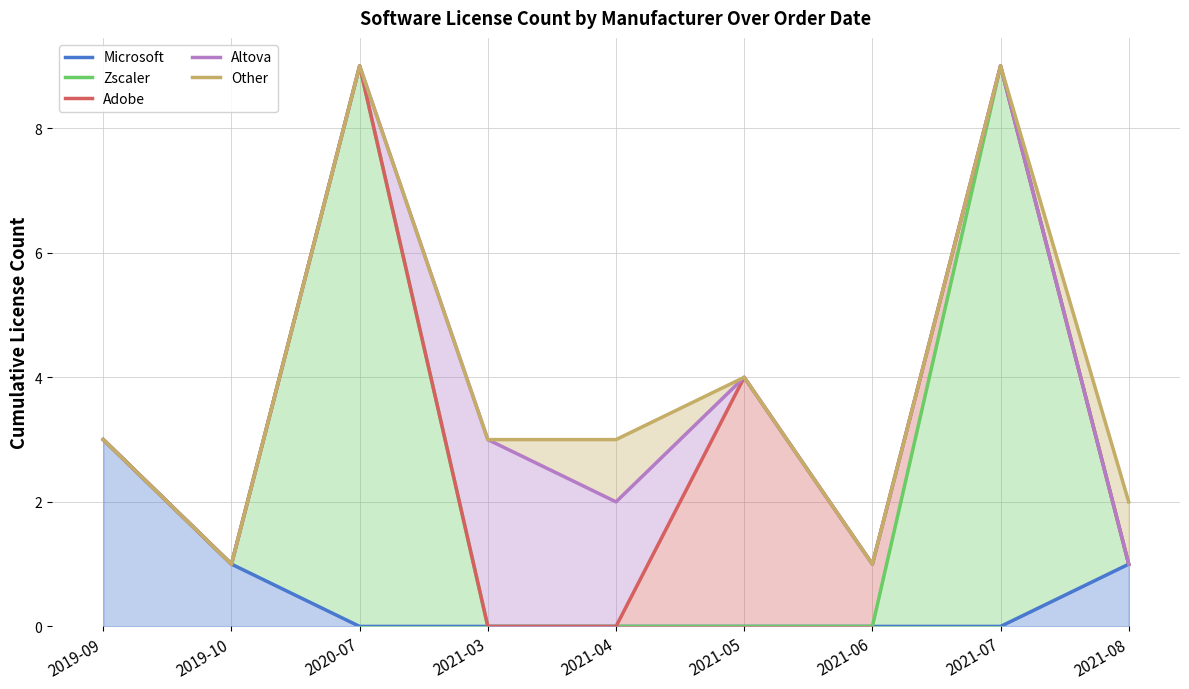

How many lines are shown in the chart?

5